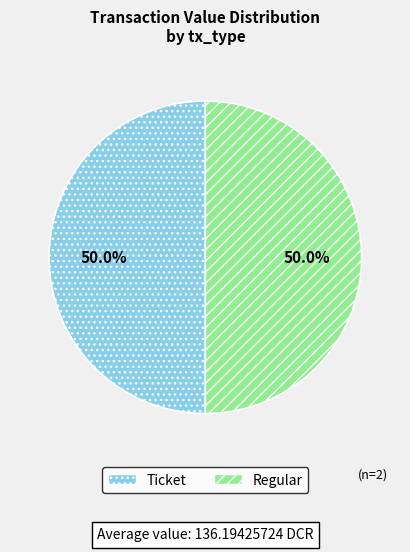

Count the number of slices in the pie.

2